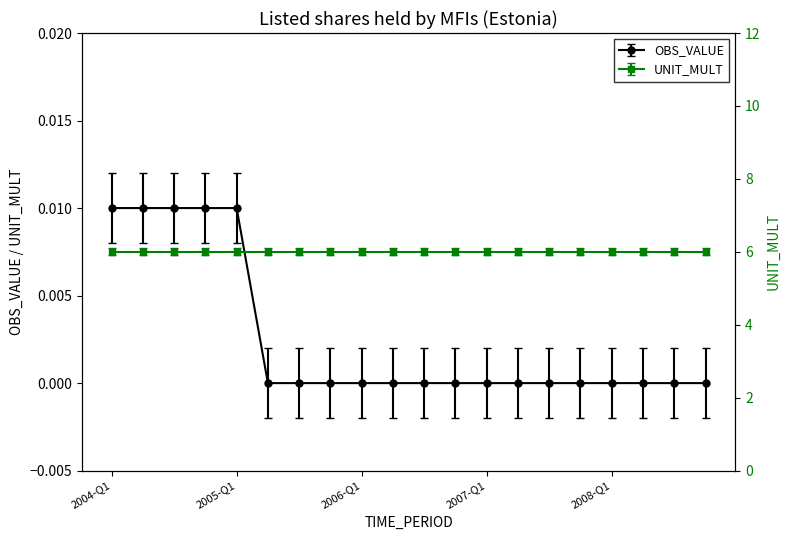

What is the sum of all values?

0.1